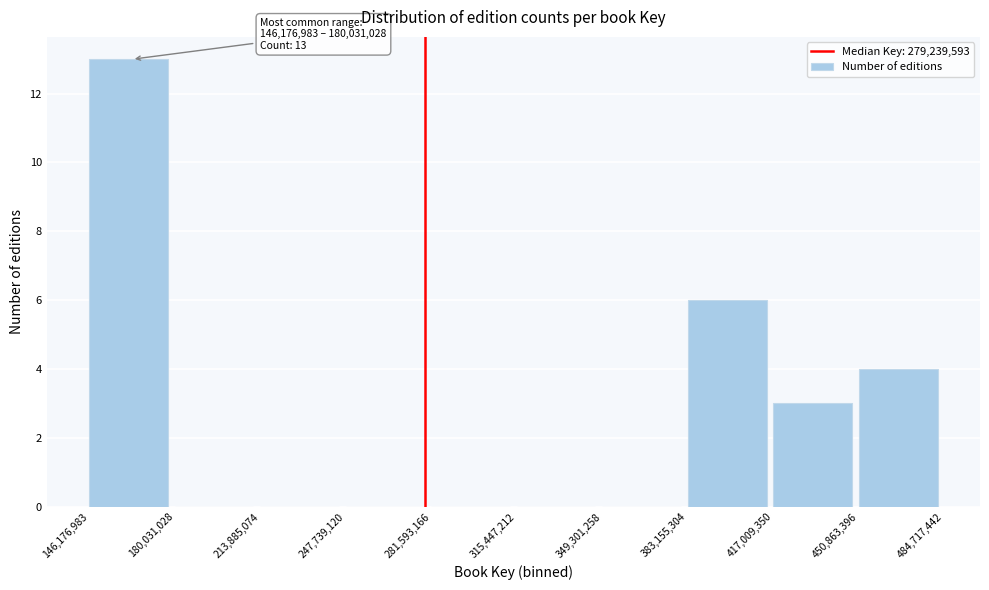

Which range on the x-axis has the tallest bar?

146,176,983 to 180,031,028